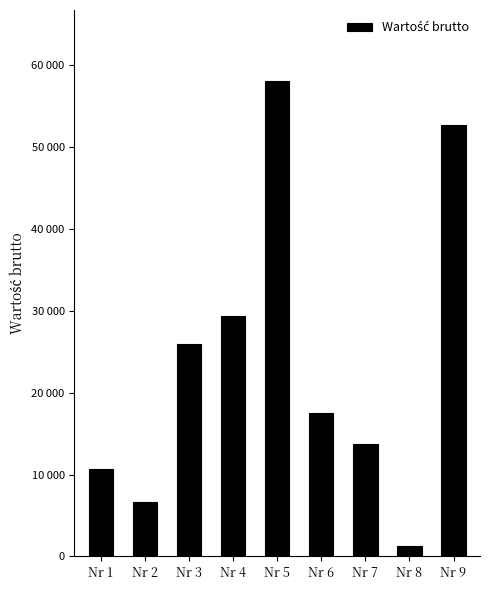

At which category does the chart reach its minimum across all series?

Nr 8